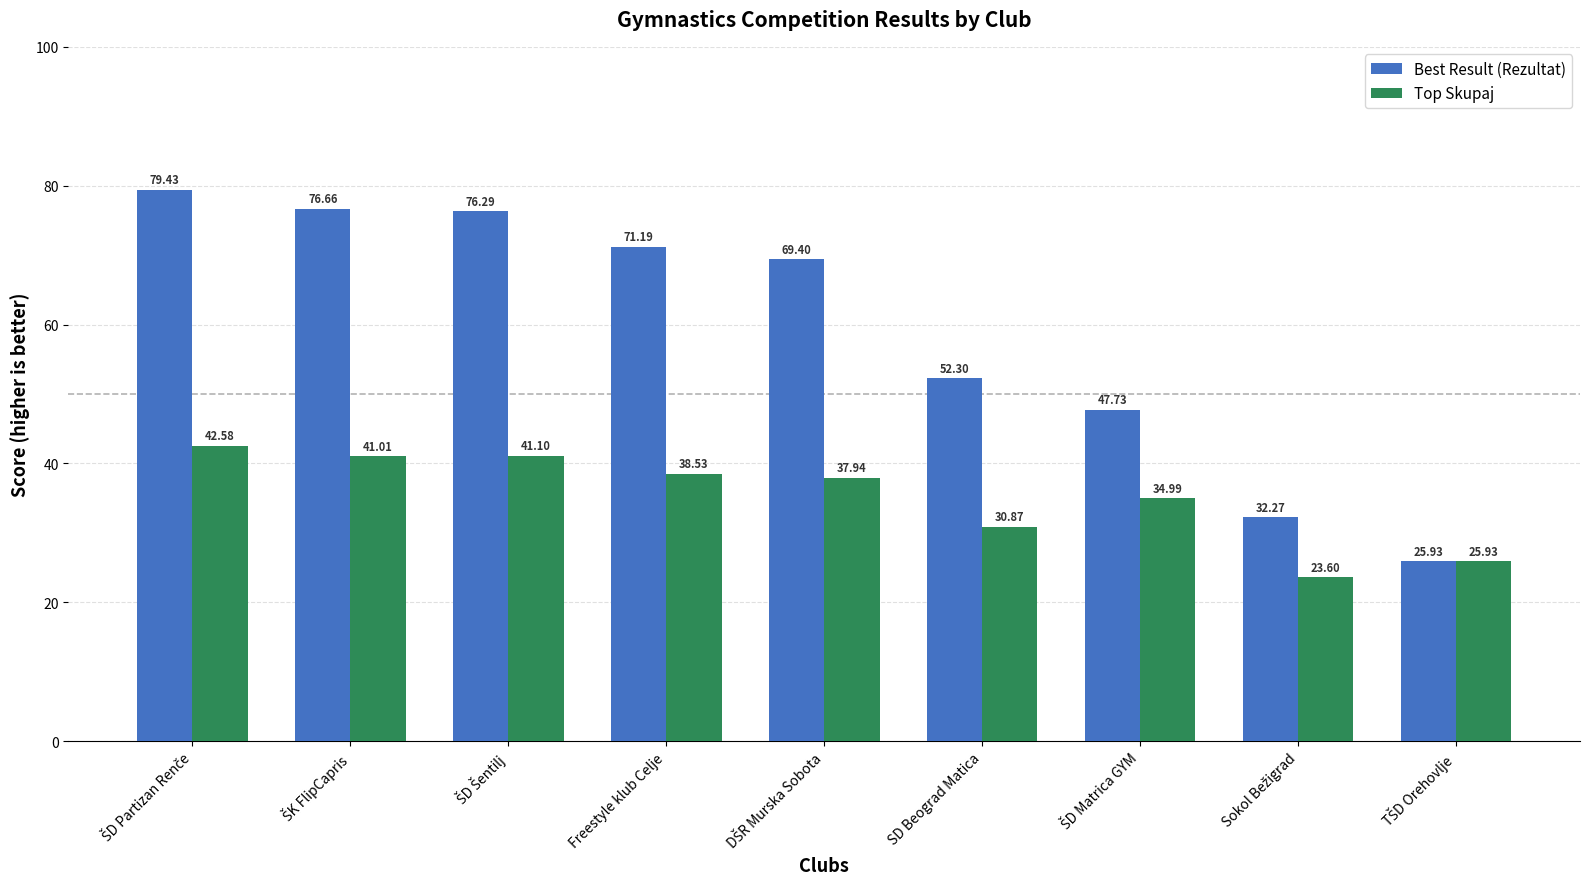

List the series in order of their overall mean, lowest first.

Top Skupaj, Best Result (Rezultat)